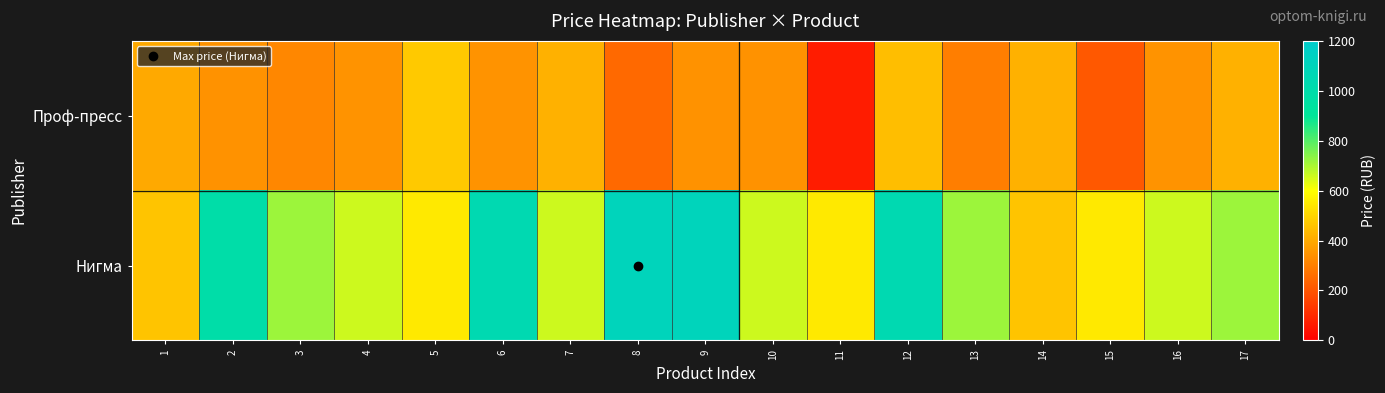

What is the difference between the highest and lowest values at 16?

311.1